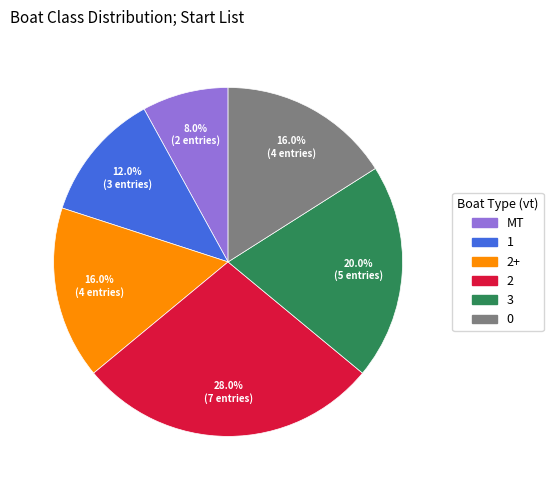

Is there a majority slice in this chart?

No